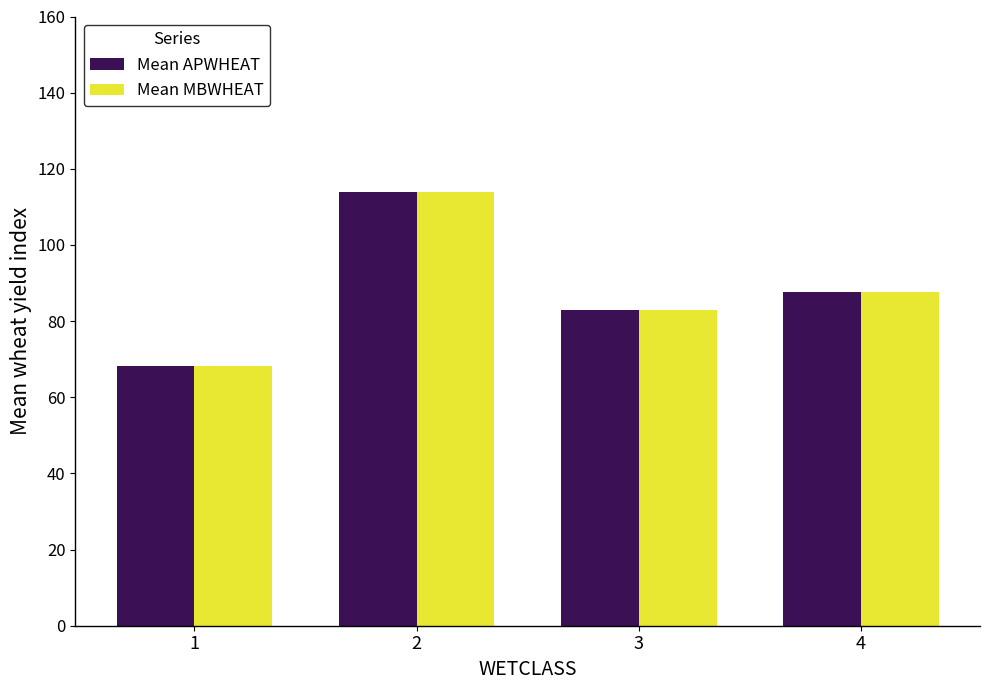

Where is Mean APWHEAT nearest to the value 91?

4